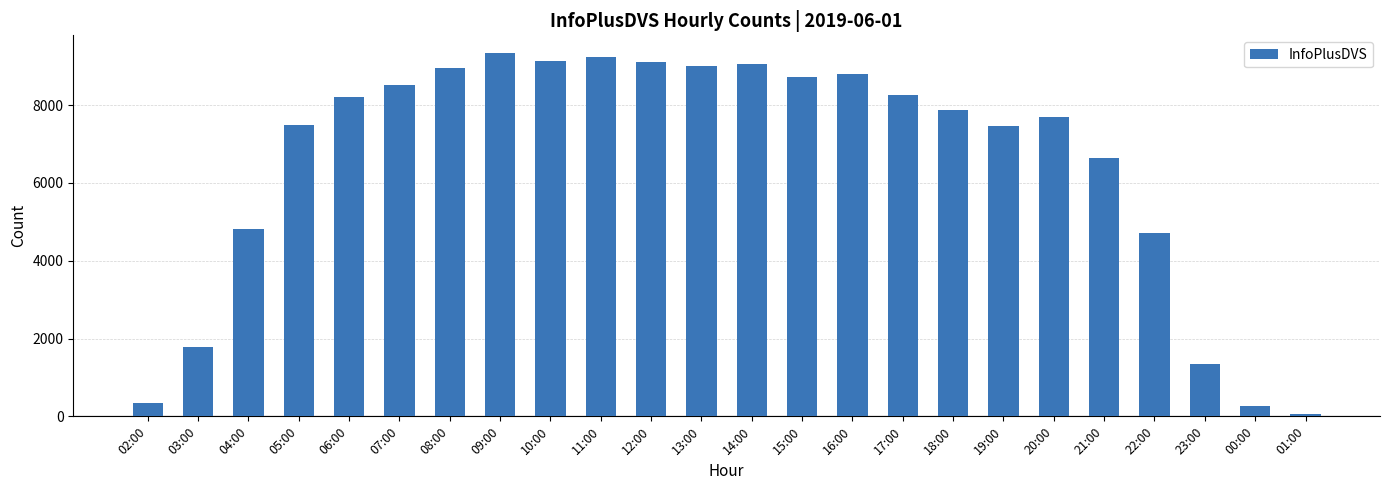

What is the difference between the maximum and second lowest values?

9067